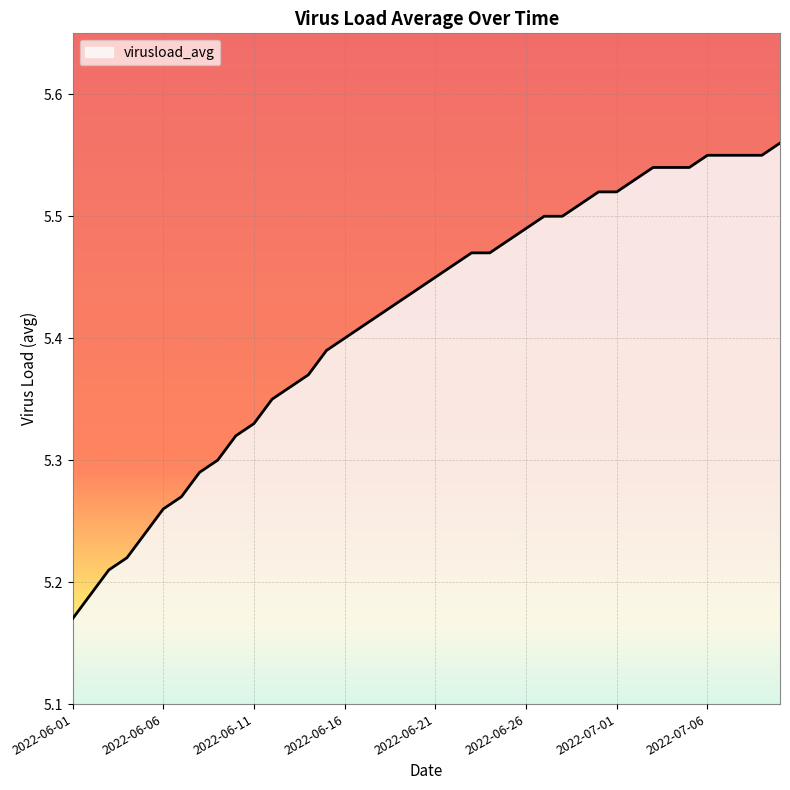

Which label corresponds to the largest value in the chart?

2022-07-10